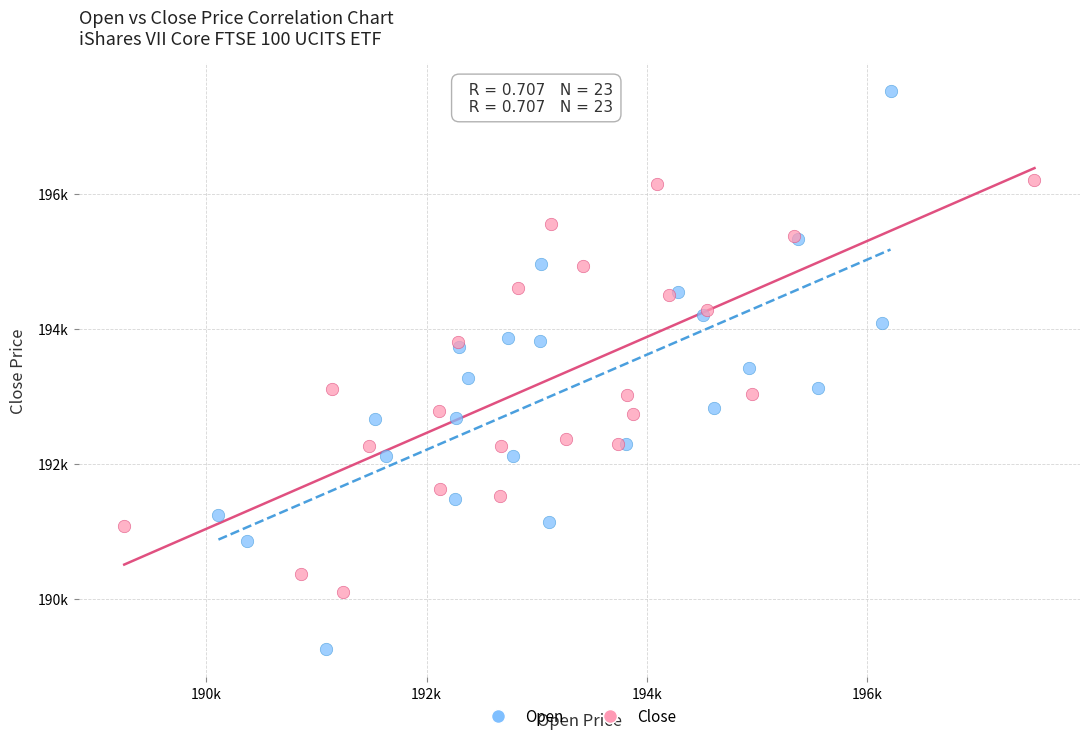

Which series contains the highest Y value?

Open